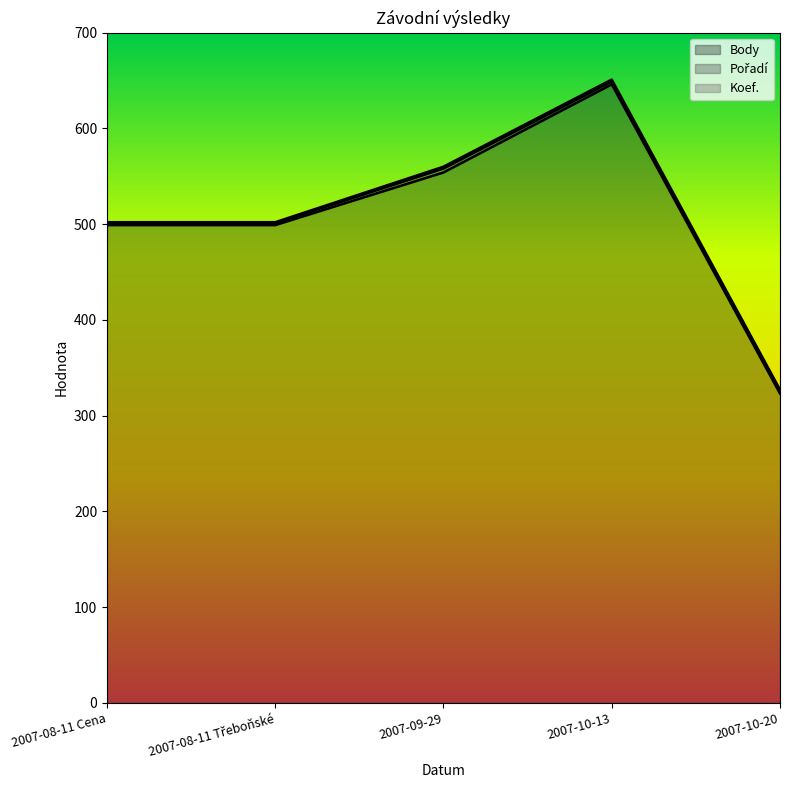

Between 2007-08-11 Cena and 2007-08-11 Třeboňské, which series saw the biggest shift?

Body